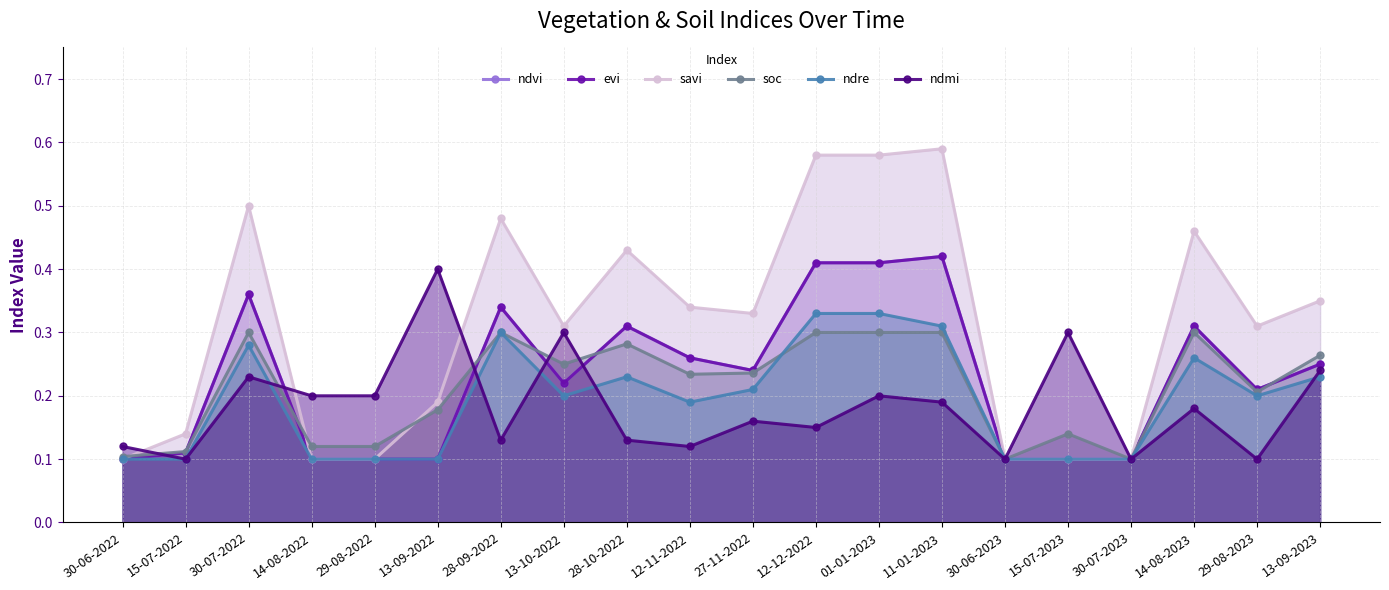

Does the chart have visible grid lines?

Yes